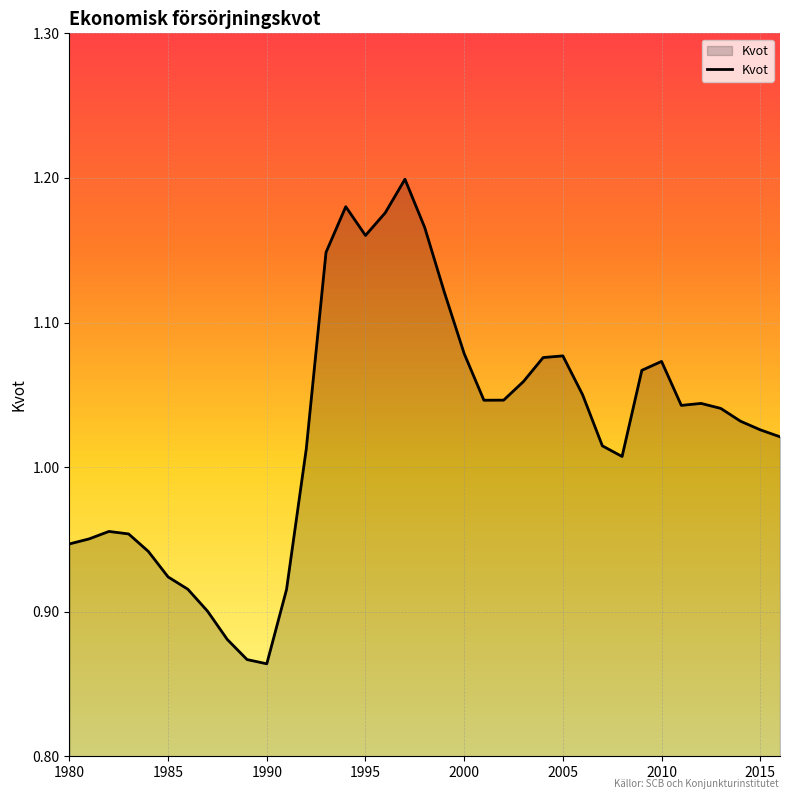

What is the difference between the maximum and minimum values?

0.3